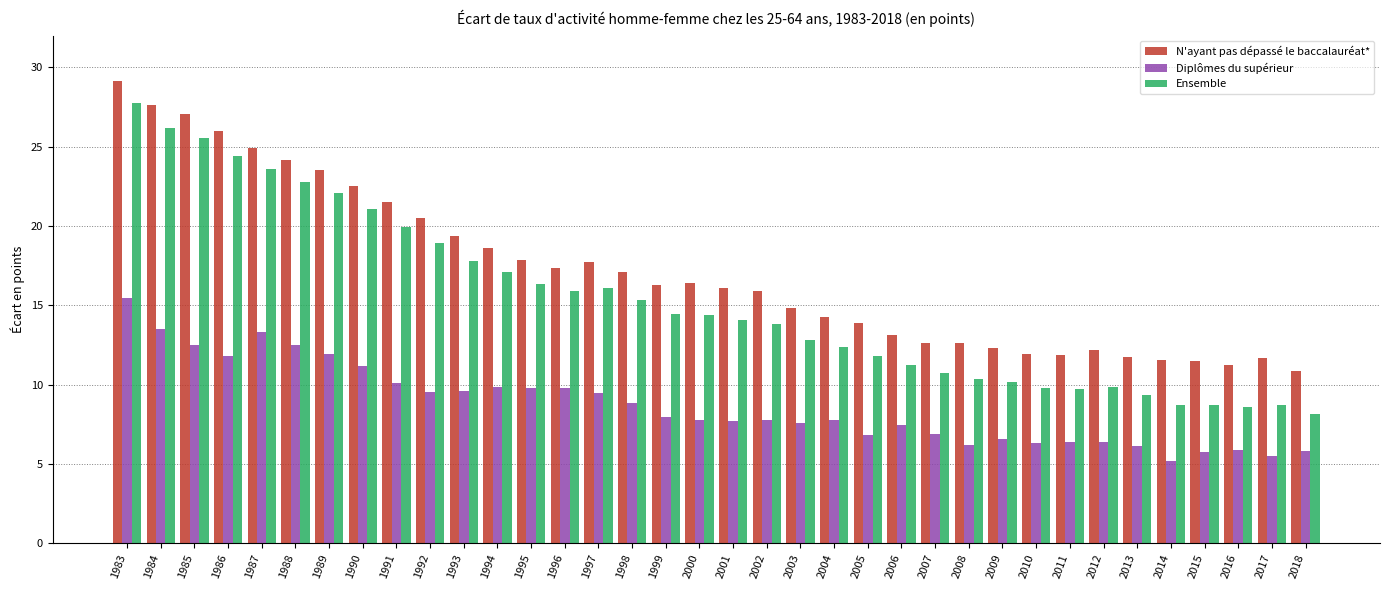

Which series has the largest range (max minus min)?

Ensemble